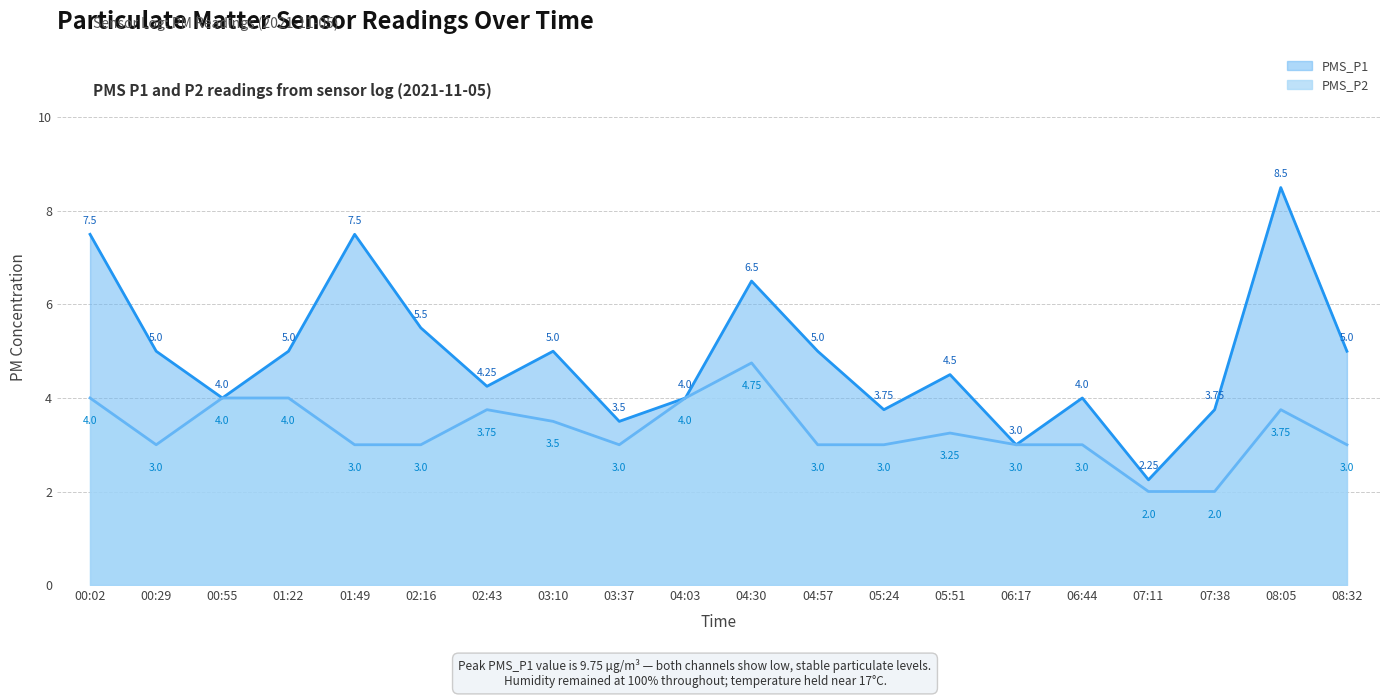

Count the number of categories in the chart.

20